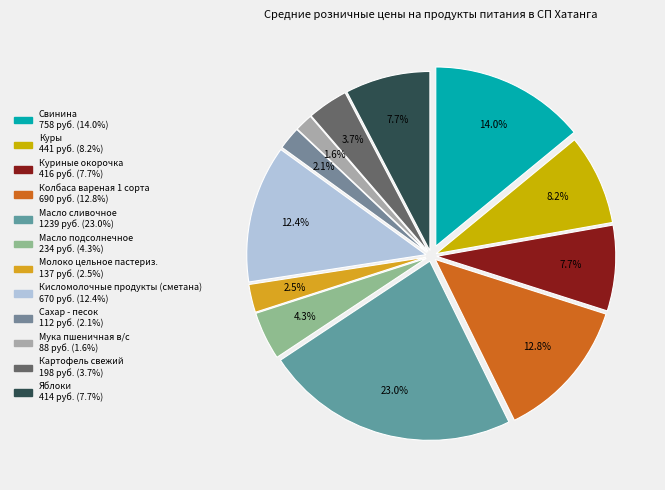

To the nearest percent, what portion does Колбаса вареная 1 сорта represent?

13%